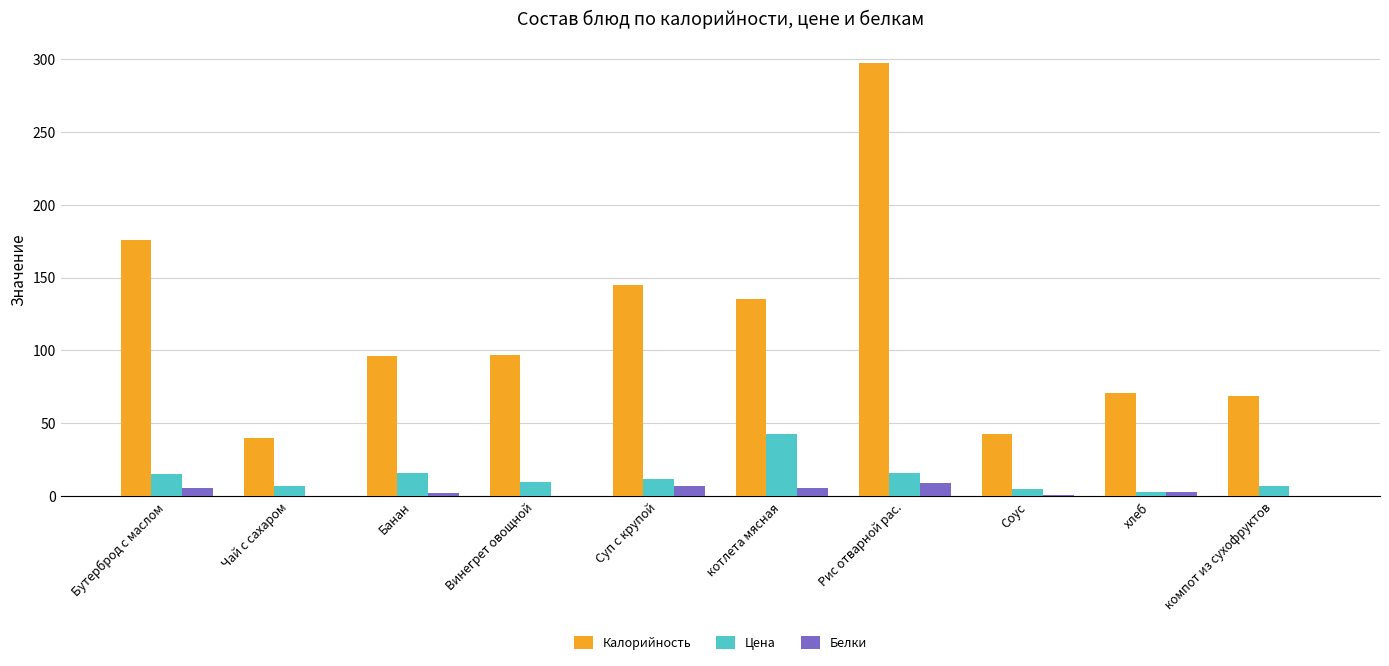

What is the maximum value for Белки?

9.0